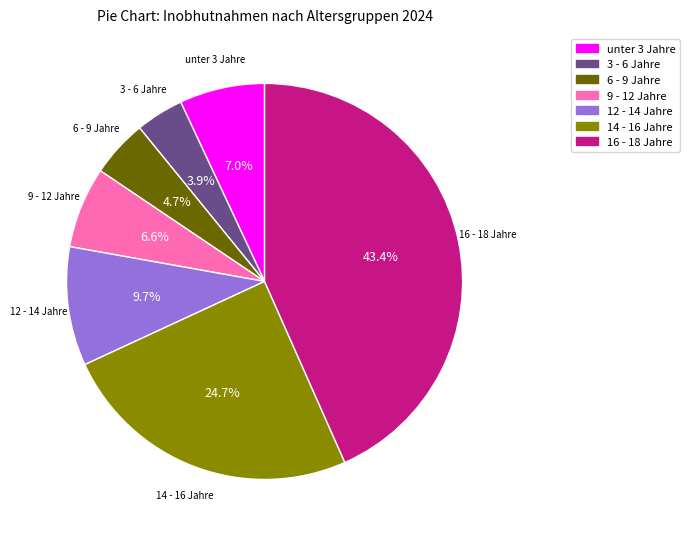

How many segments does this pie chart have?

7